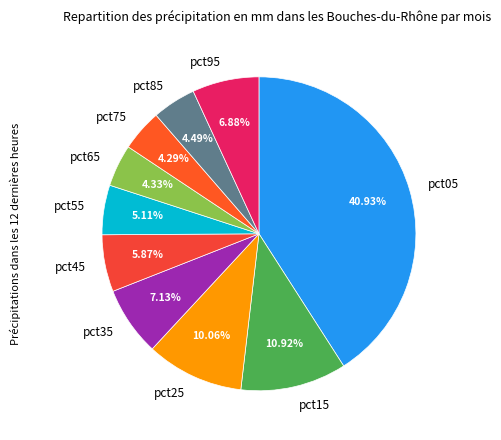

Does pct05 account for over 50% of the chart?

No